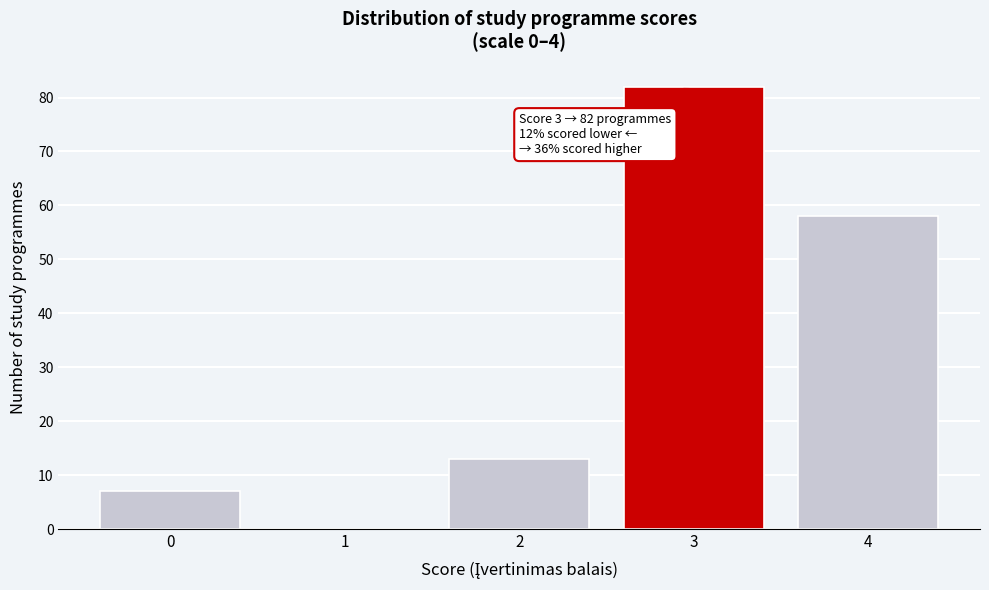

Reading left to right, extract all data points from this chart.

0=7	1=0	2=13	3=82	4=58